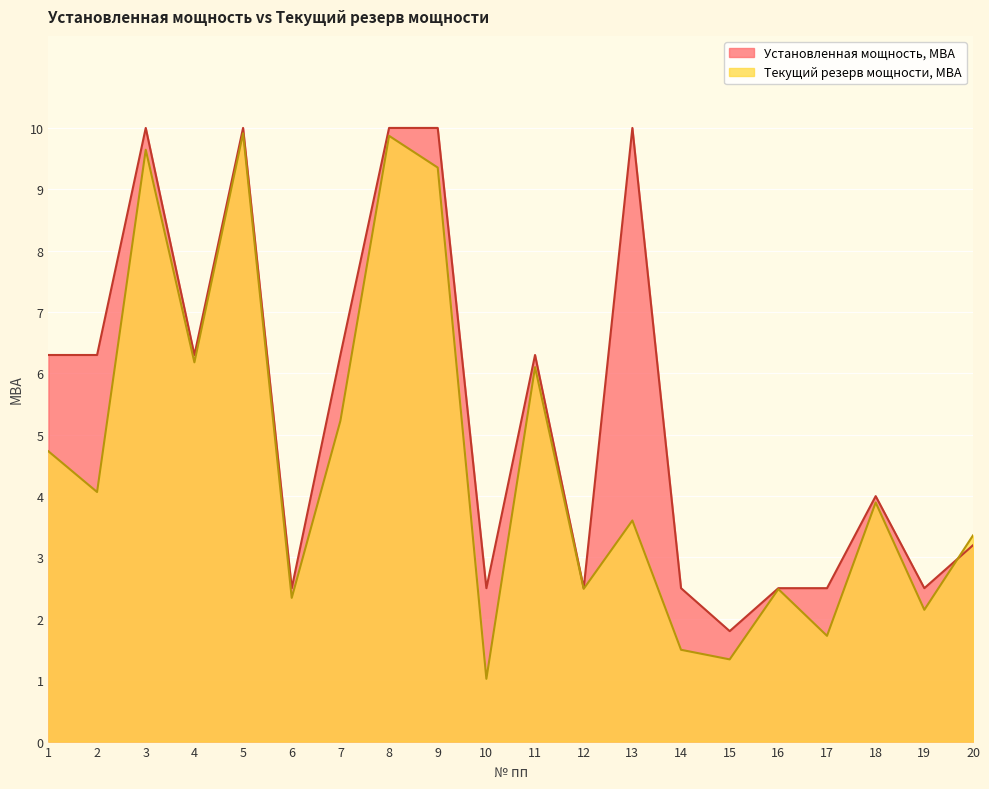

Rank the categories by Текущий резерв мощности, МВА value from lowest to highest.

10, 15, 14, 17, 19, 6, 16, 12, 20, 13, 18, 2, 1, 7, 11, 4, 9, 3, 8, 5